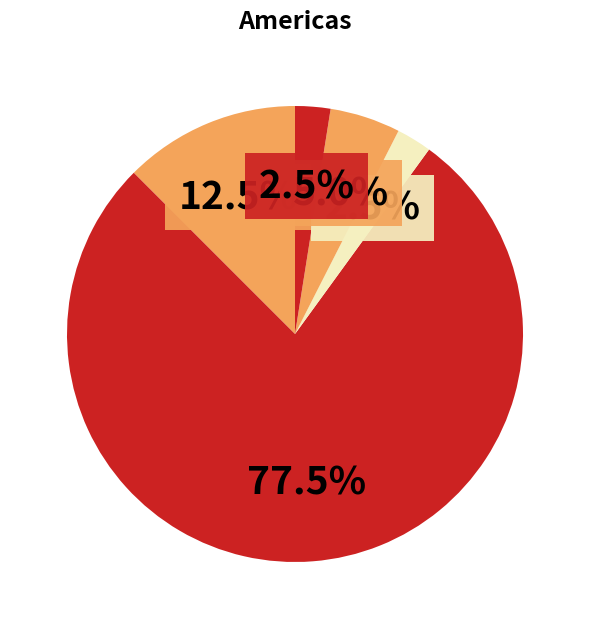

How many segments does this pie chart have?

5